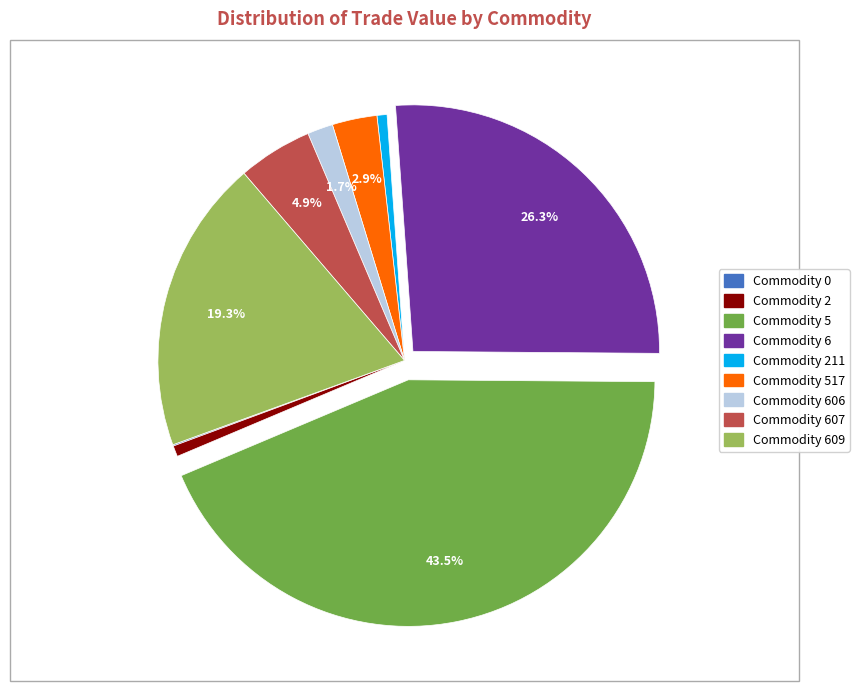

Does any single category account for the majority?

No